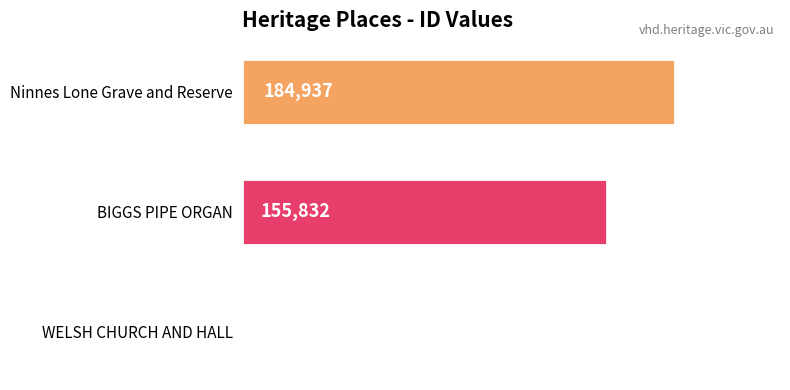

Reading top to bottom, what are all the values shown in this chart?

Ninnes Lone Grave and Reserve=184937	BIGGS PIPE ORGAN=155832	WELSH CHURCH AND HALL=770